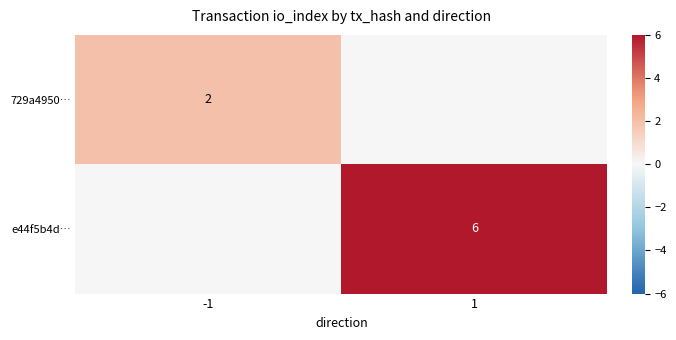

True or false: 729a4950… has a value of 3 at -1.

False